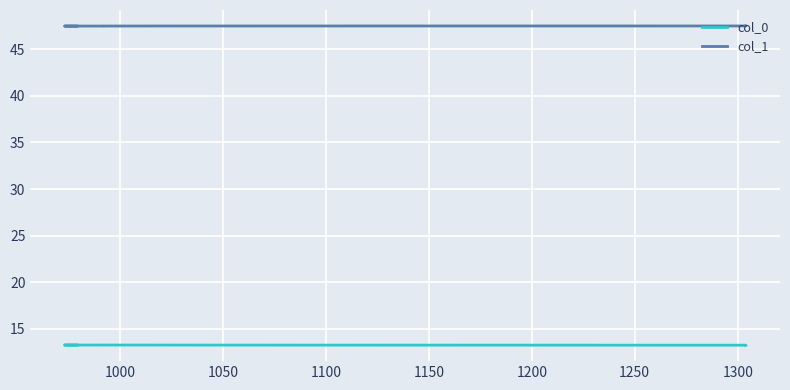

What is the highest value of the col_1 series?

47.5